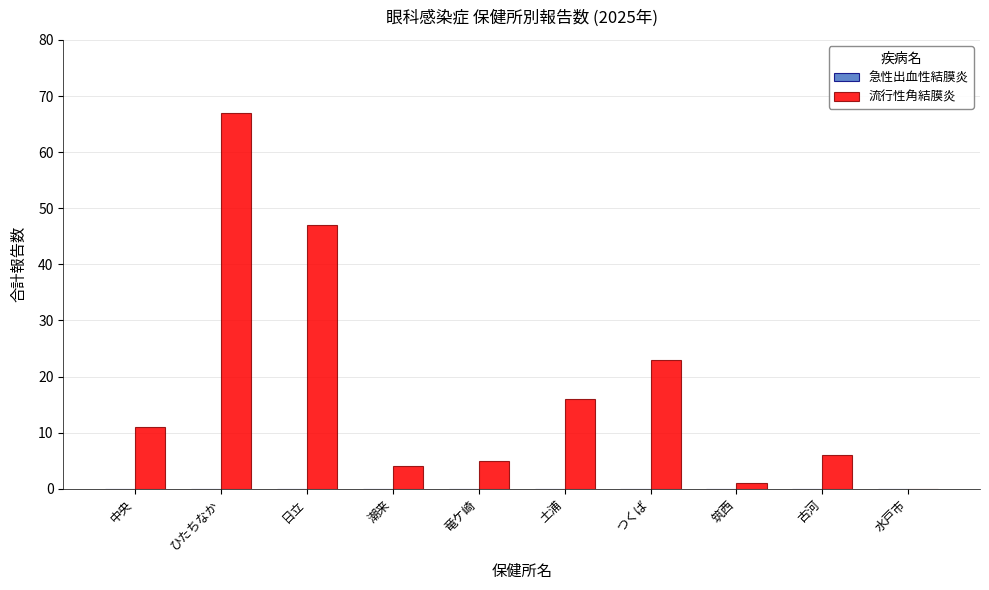

True or false: the data shows 47 at 日立.

True